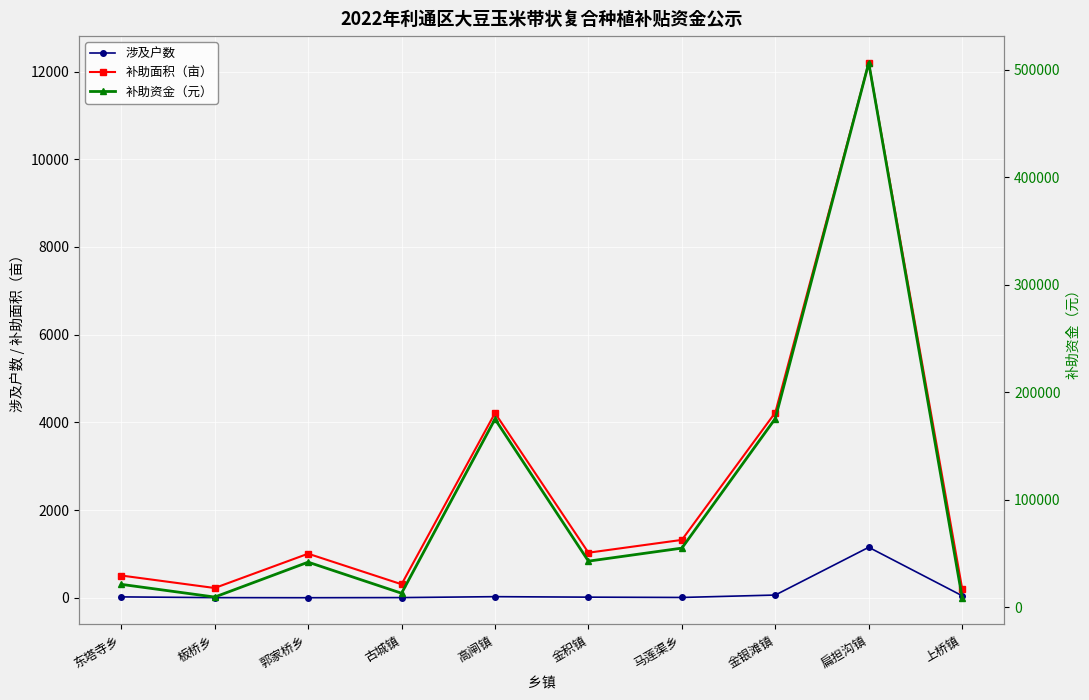

What is the spread (max minus min) of values at 马莲渠乡?

54832.4